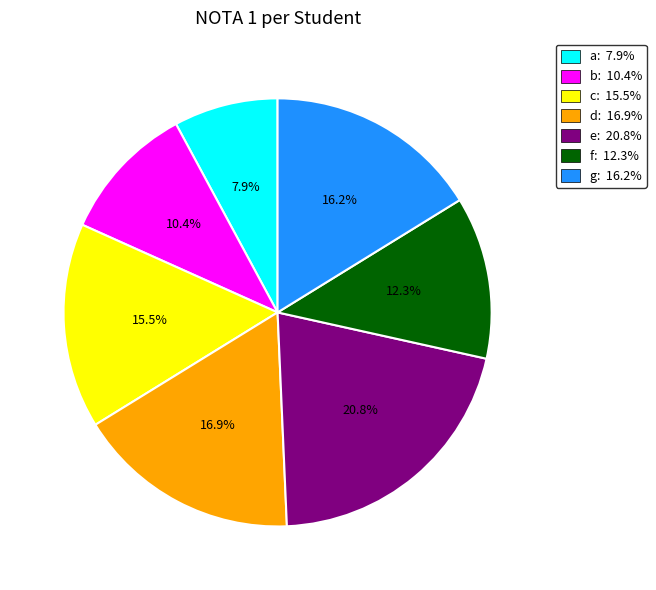

Rank the categories by value from lowest to highest.

a, b, f, c, g, d, e